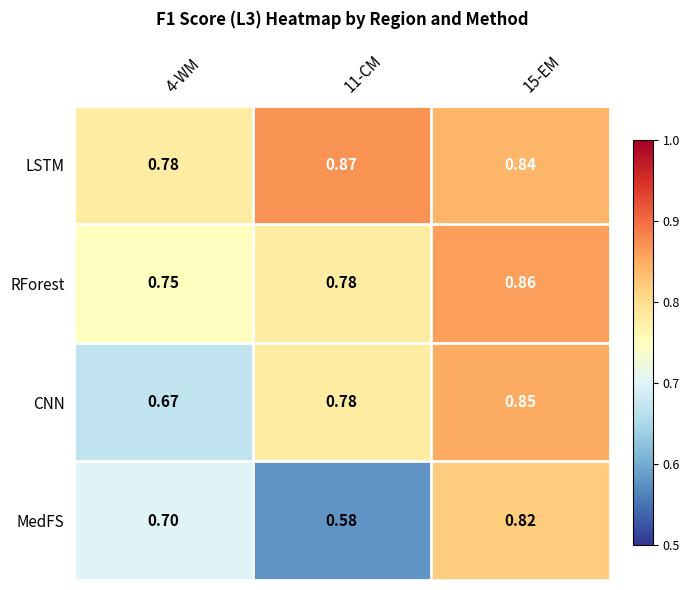

Which series changed the most between 4-WM and 15-EM?

CNN